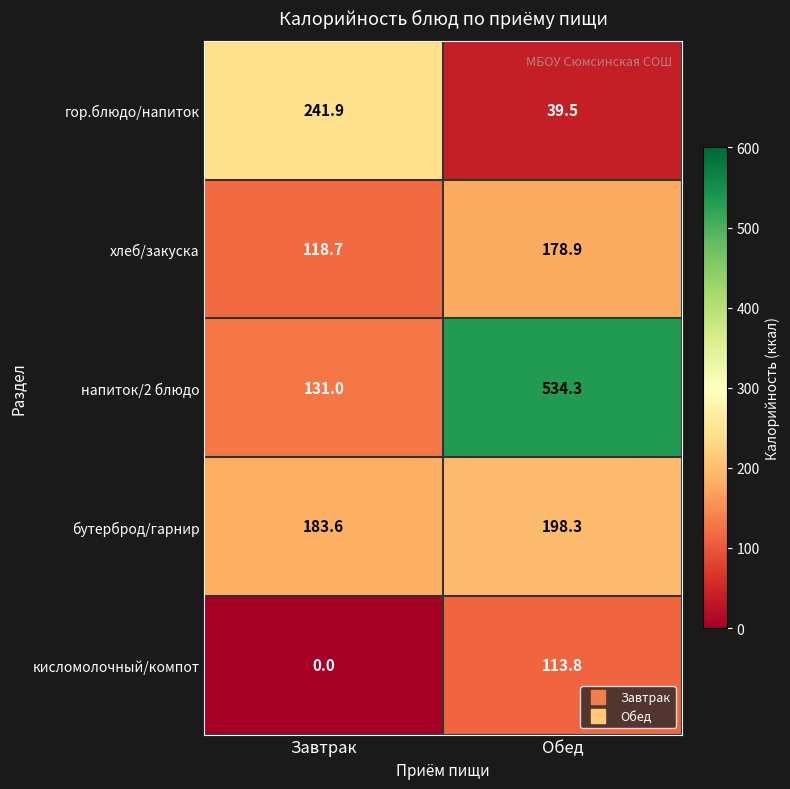

What is the spread (max minus min) of values at Обед?

494.8